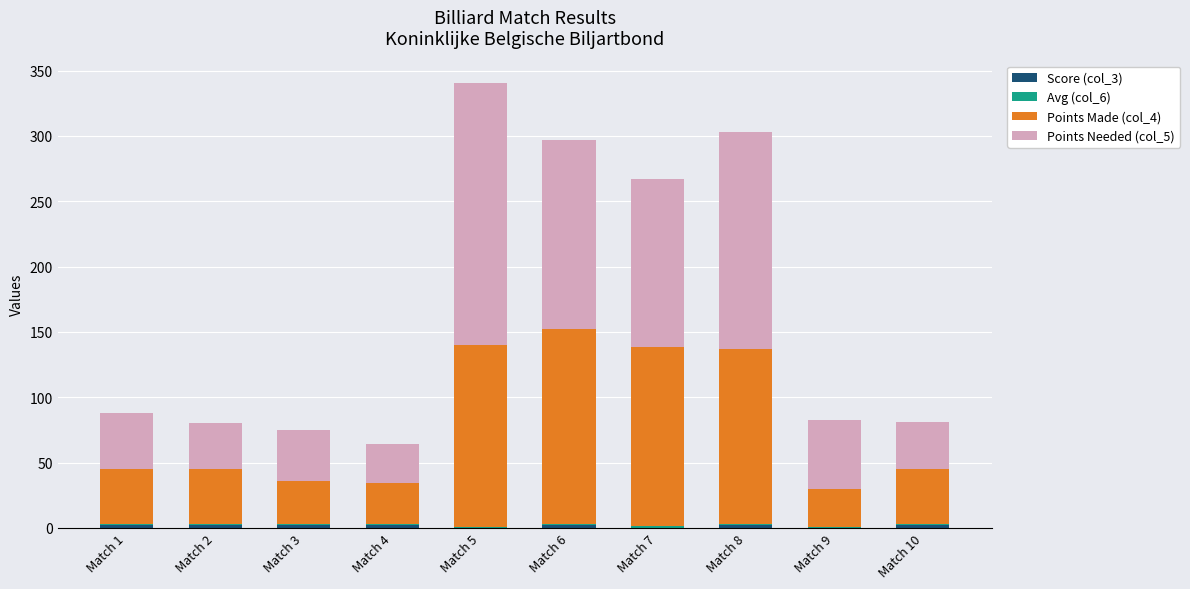

At which category is the sum across all series the highest?

Match 5